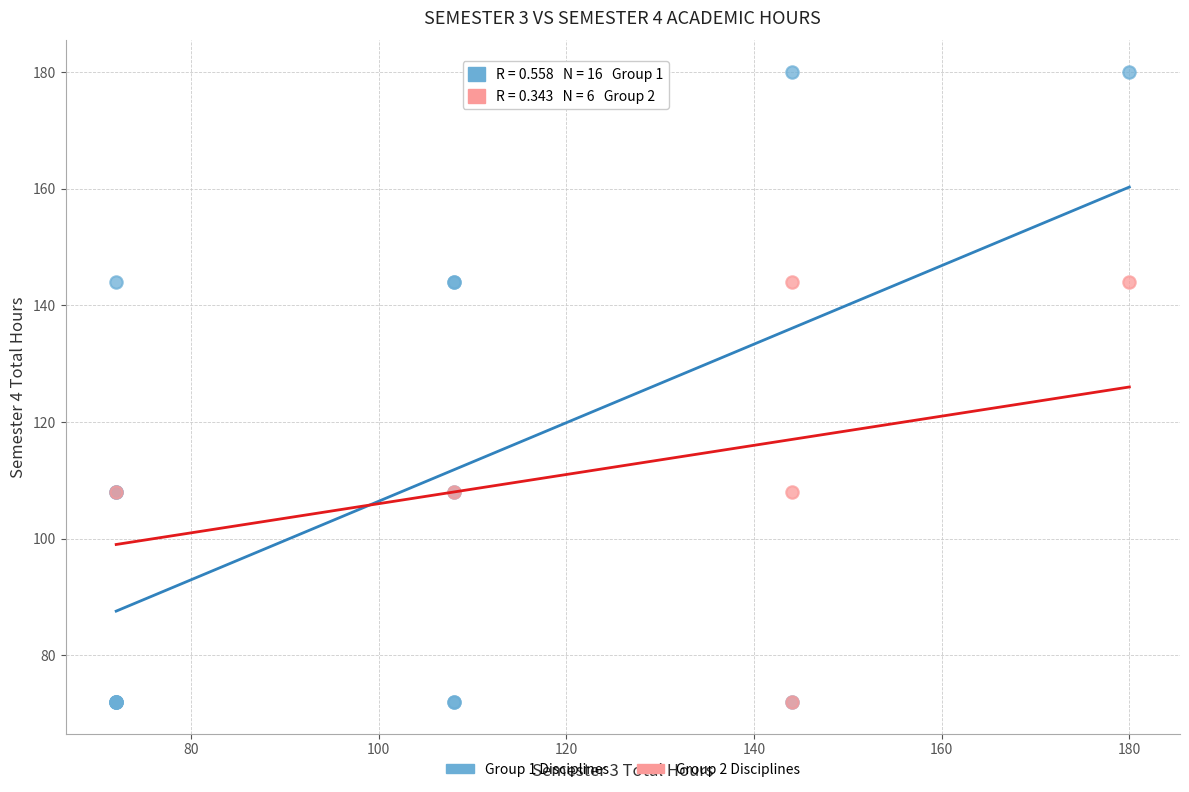

Which series has the largest Y range (max minus min)?

Group 1 Disciplines